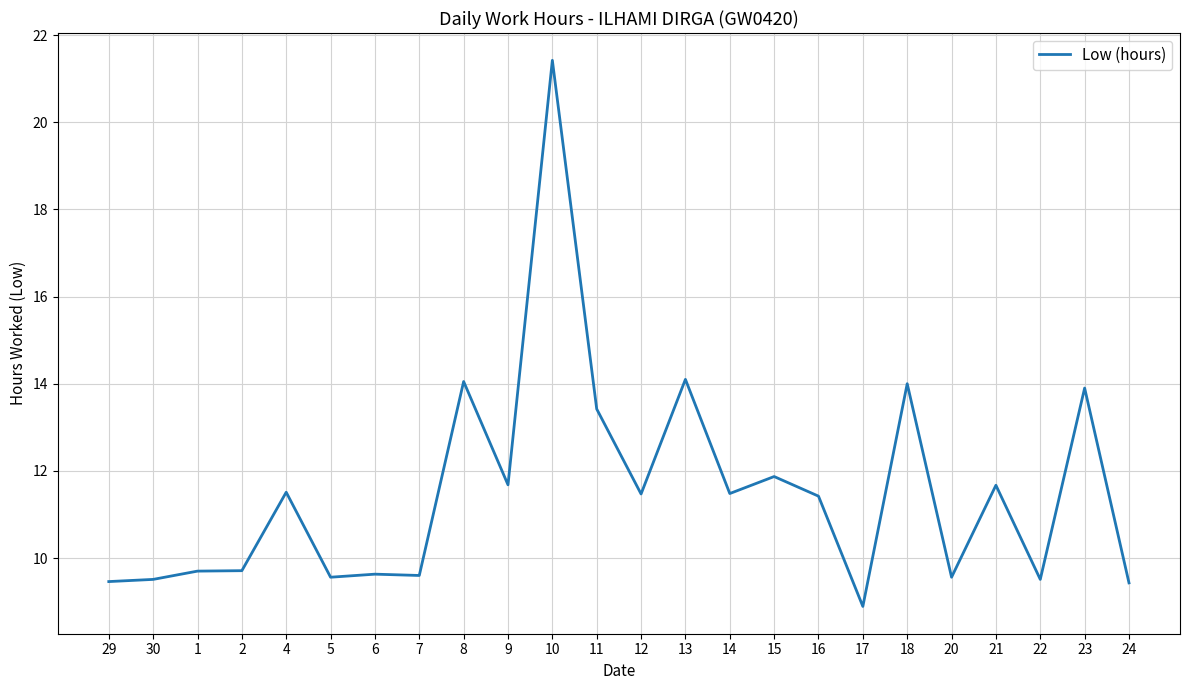

The chart shows a value of 4.5 at 29. True or false?

False